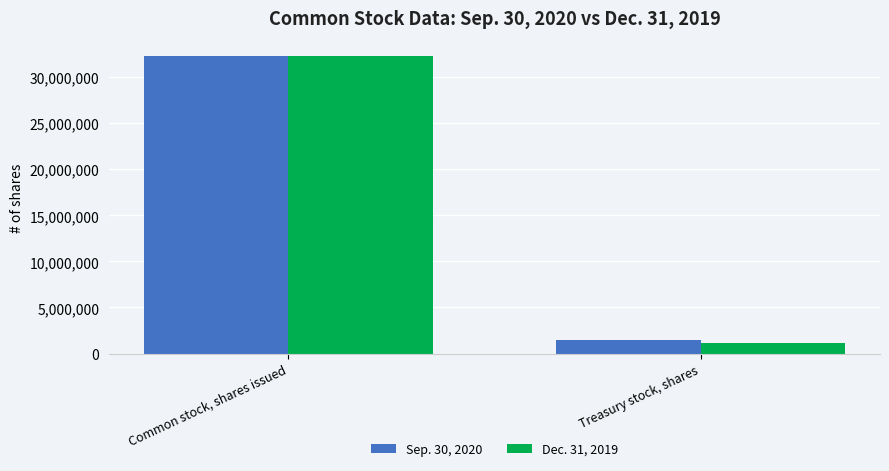

Which label corresponds to the largest value in the chart?

Common stock, shares issued